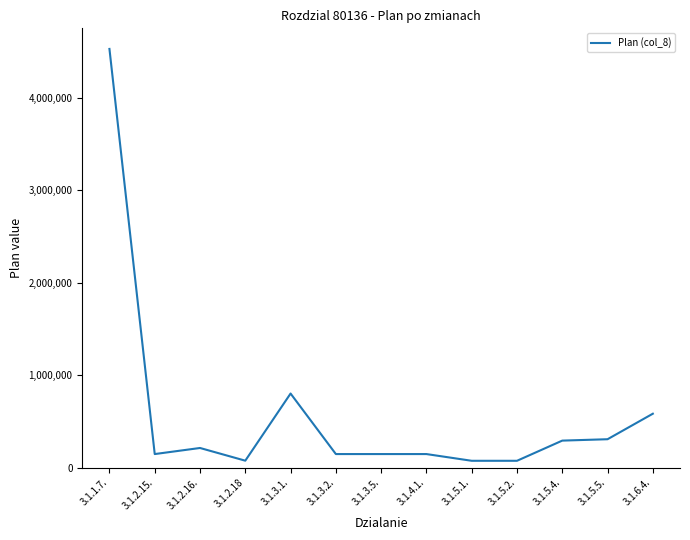

At which category does the chart reach its peak across all series?

3.1.1.7.